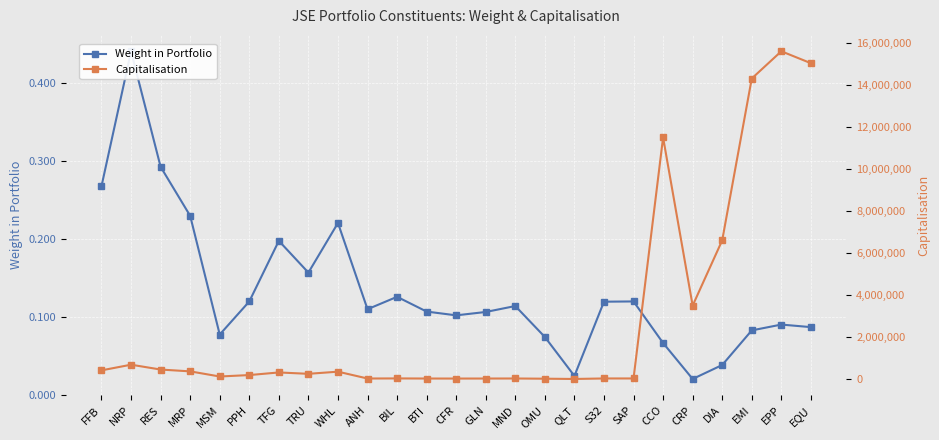

Is it true that Capitalisation equals 443233.1 at TFG?

False